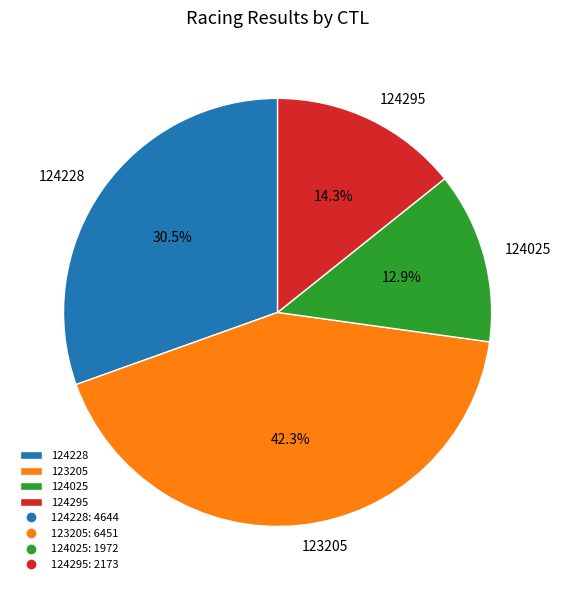

True or false: 124295 accounts for 25% of the total.

False